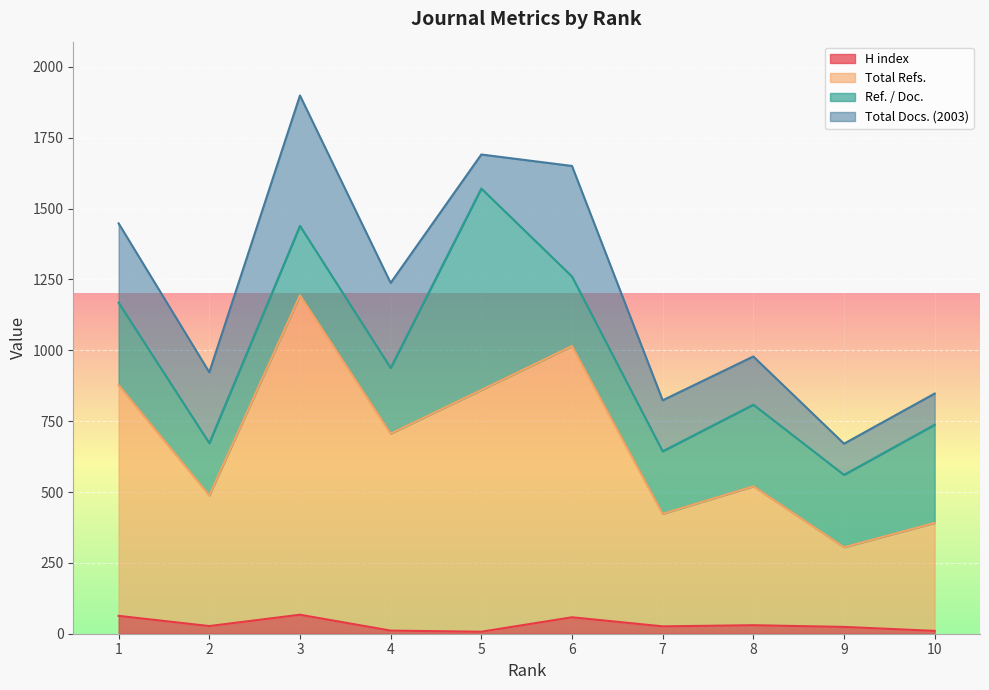

At which category does H index reach its first local valley?

2